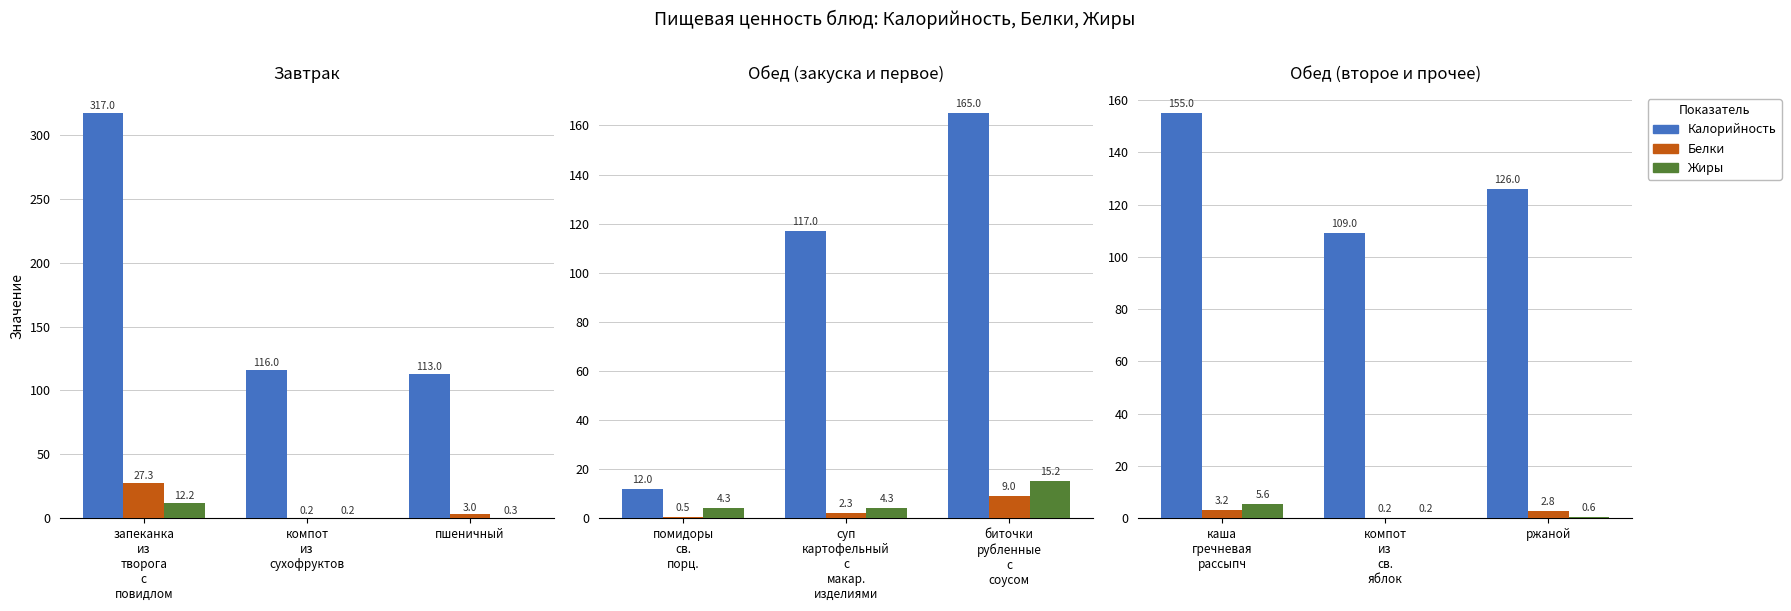

Which series changed the most between каша гречневая рассыпч and ржаной?

Калорийность